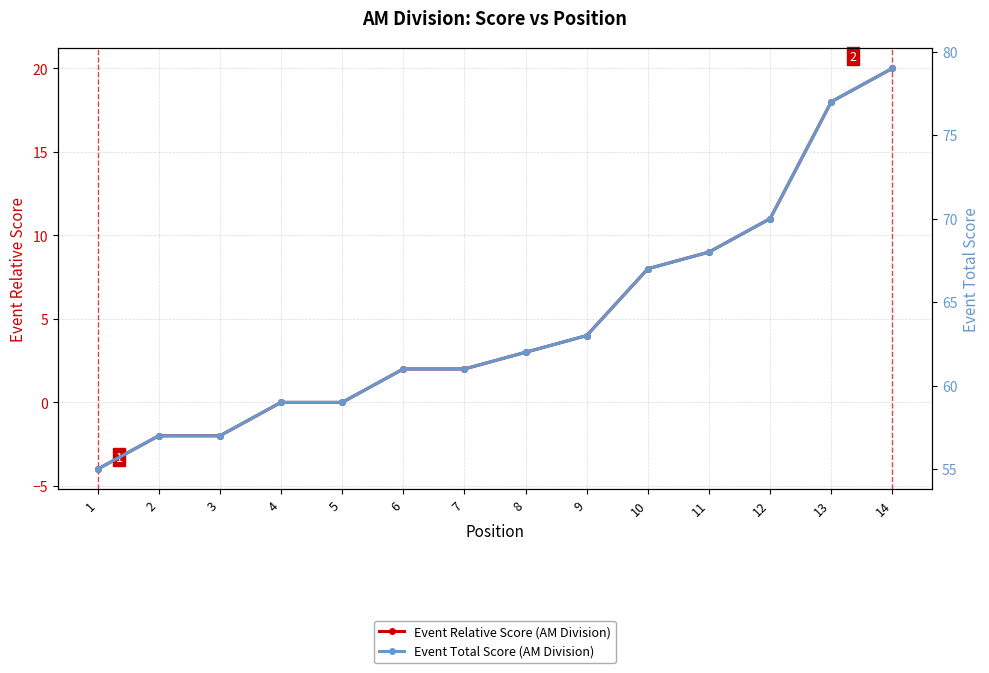

Does the chart have visible grid lines?

Yes